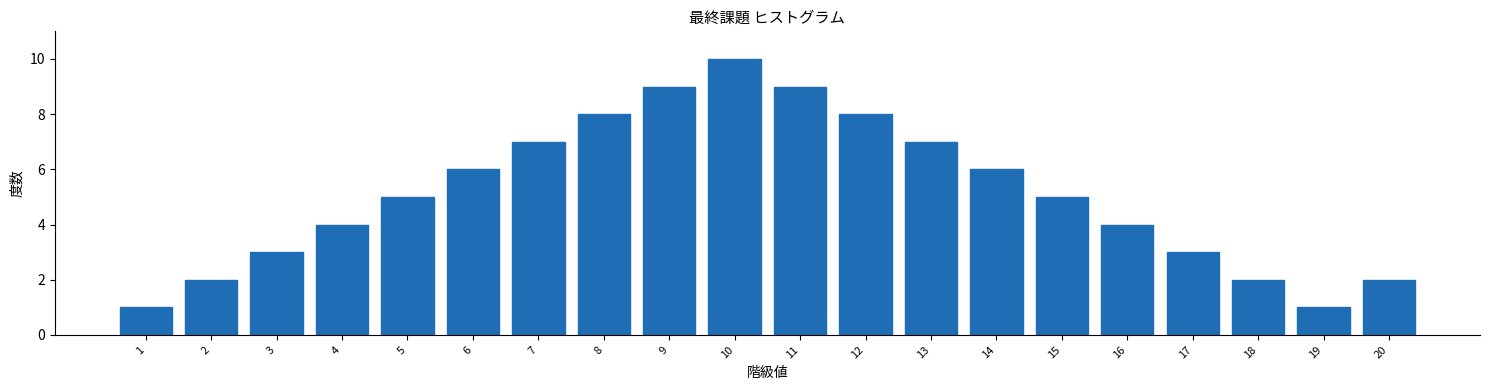

Reading left to right, transcribe all the data shown in this chart.

1=1	2=2	3=3	4=4	5=5	6=6	7=7	8=8	9=9	10=10	11=9	12=8	13=7	14=6	15=5	16=4	17=3	18=2	19=1	20=2